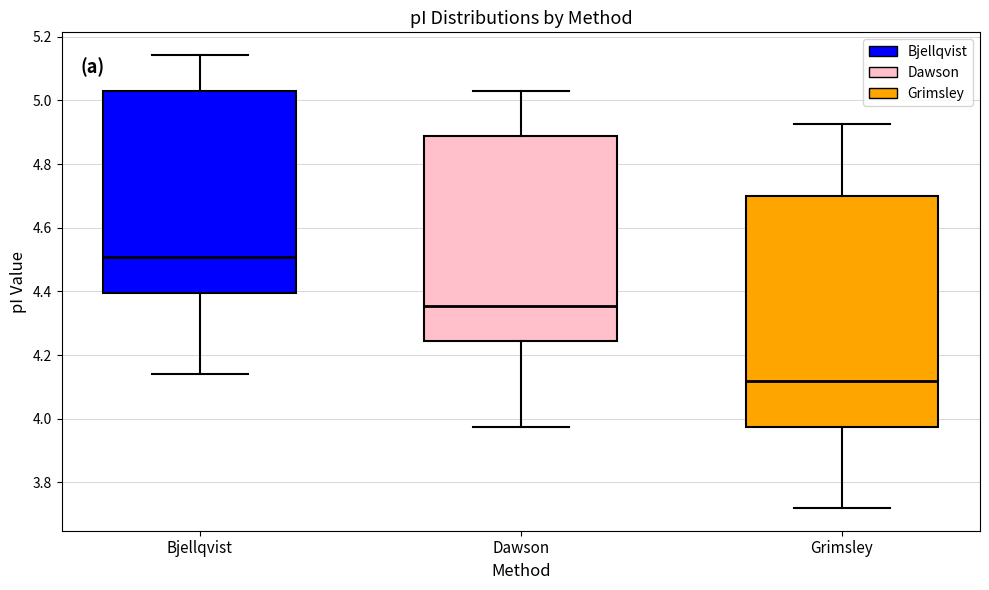

Which box has the lowest median line?

Grimsley